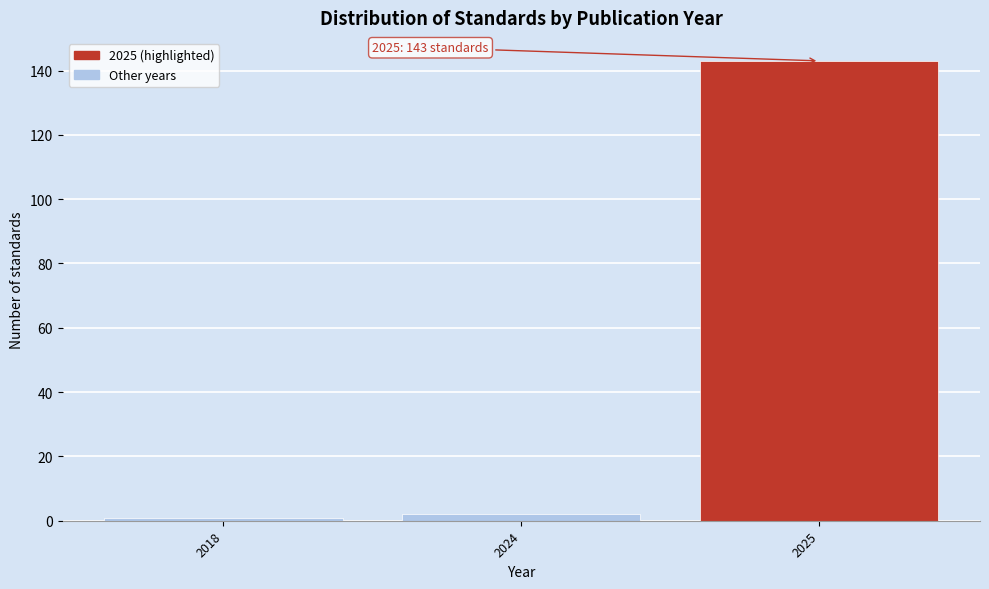

Reading left to right, extract all data points from this chart.

2018=1	2024=2	2025=143